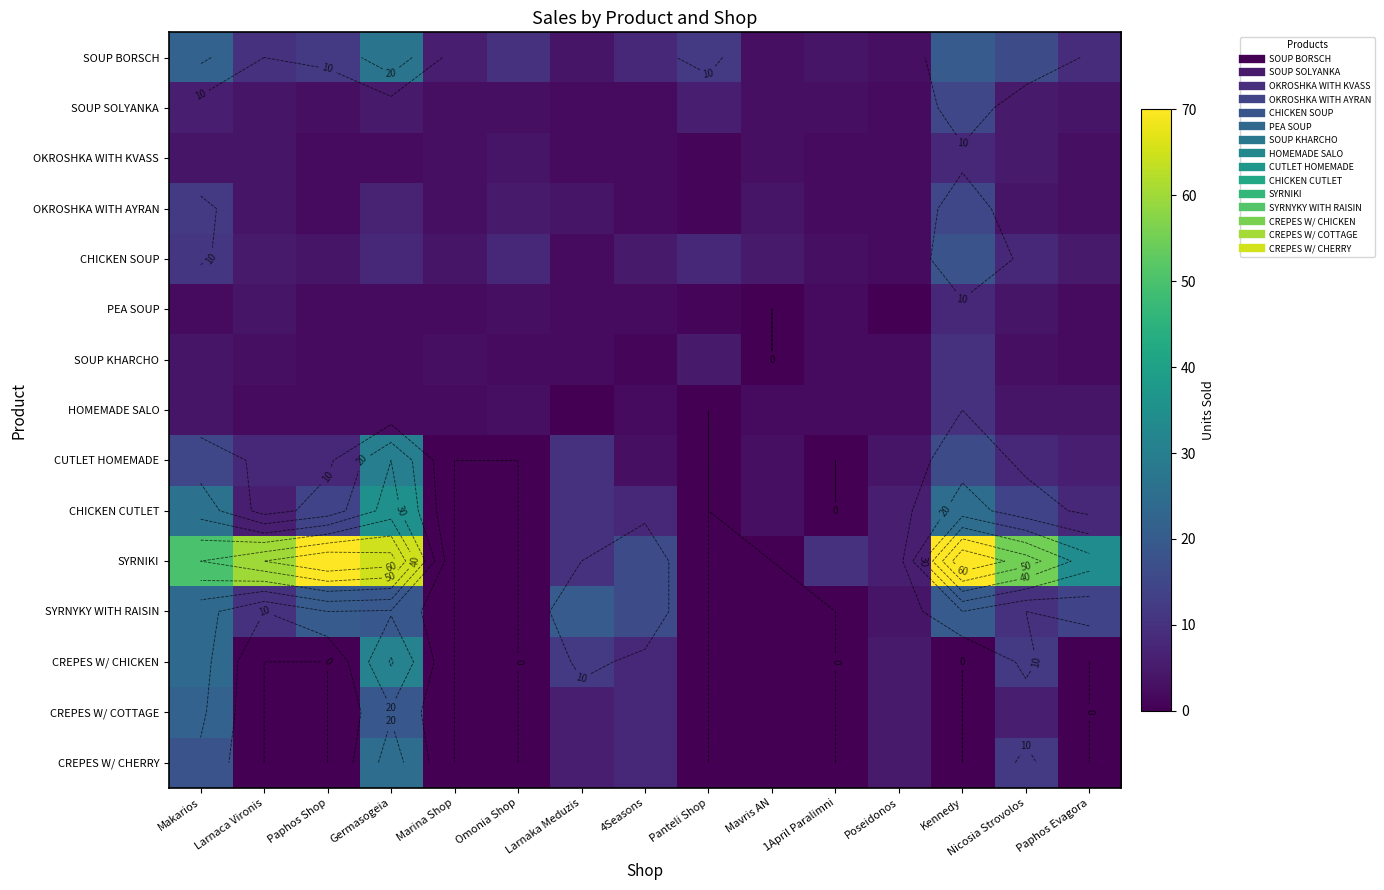

What is the spread (max minus min) of values at Paphos Shop?

70